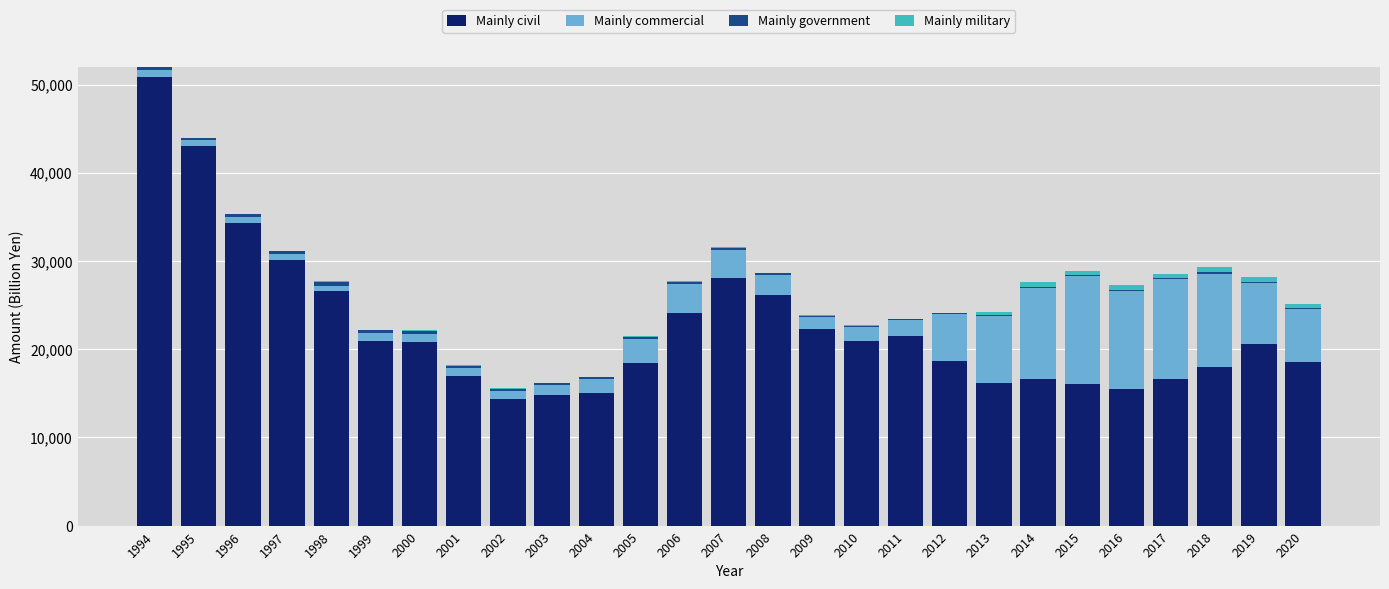

Which category has the highest value in the Mainly civil series?

1994